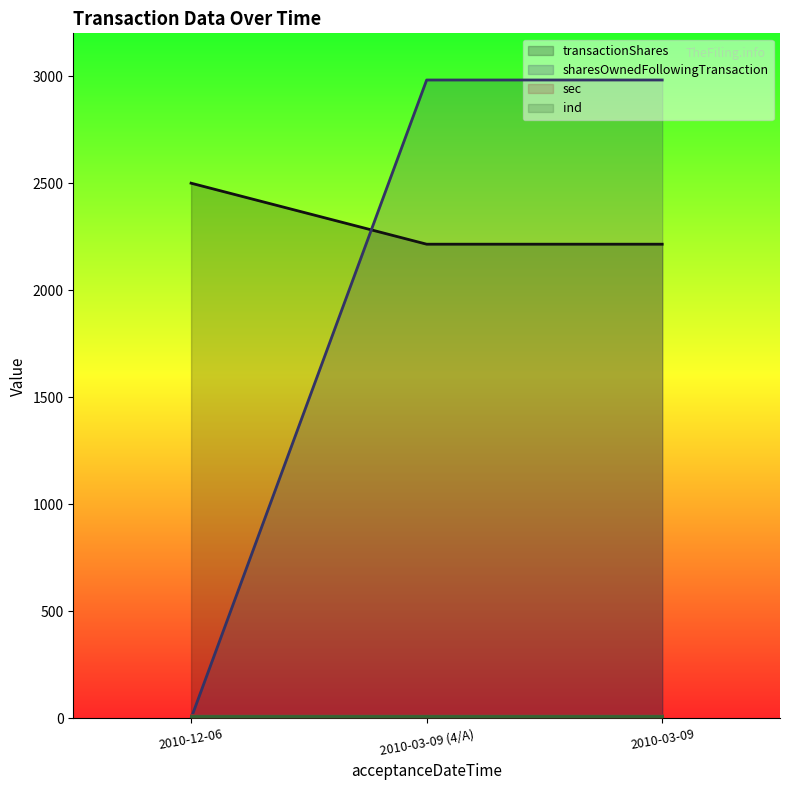

Reading left to right, what are all the values shown in this chart?

transactionShares: 2500	2215	2215
sharesOwnedFollowingTransaction: 0	2982	2982